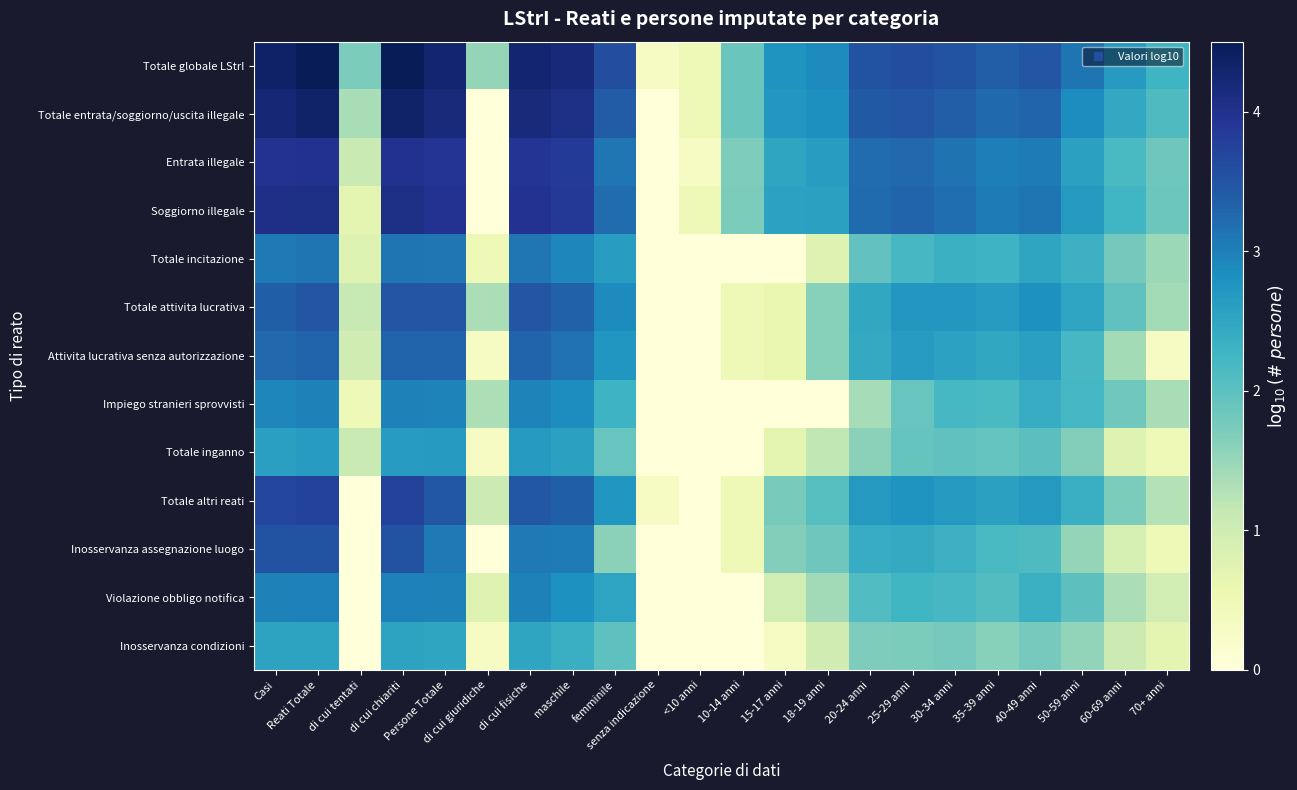

Which category has the lowest value across all series?

di cui giuridiche